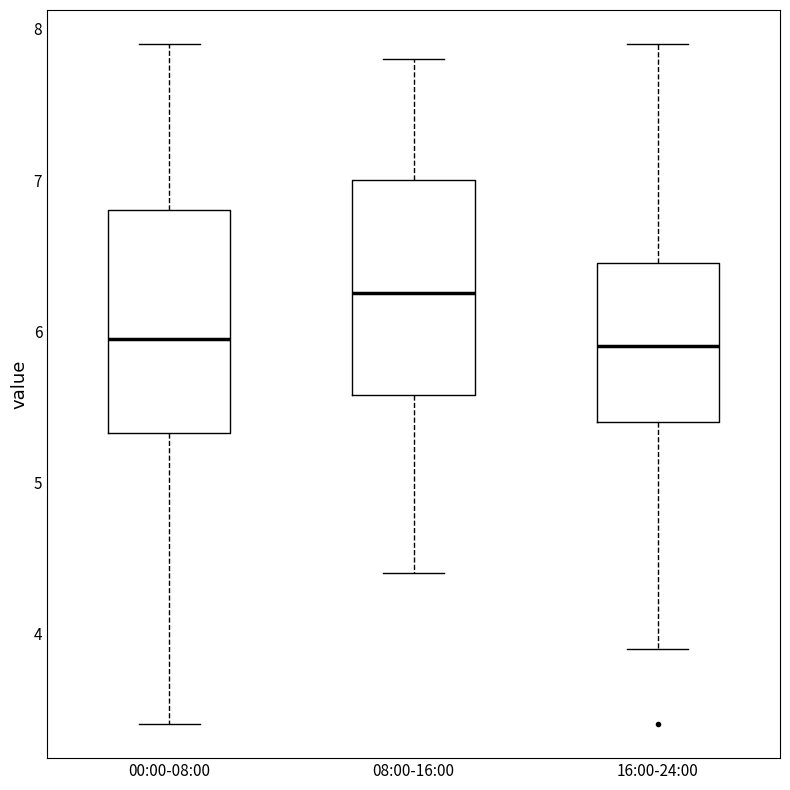

Reading left to right, read every box against the y-axis: the position of its median line, the range the box covers, and the ends of its whiskers. The values are not printed on the chart, so give them approximately, as read against the axis.

00:00-08:00: median 6.0, box 5.3 to 6.8, whiskers 3.4 to 7.9
08:00-16:00: median 6.3, box 5.6 to 7.0, whiskers 4.4 to 7.8
16:00-24:00: median 5.9, box 5.4 to 6.5, whiskers 3.9 to 7.9